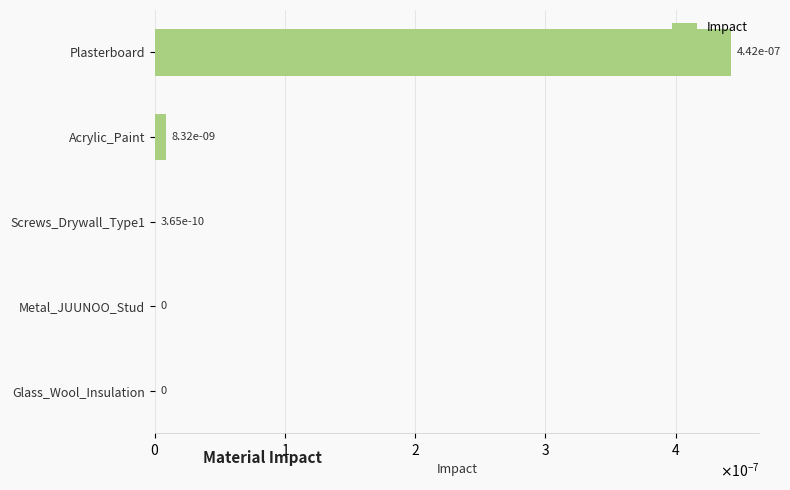

Which has a higher value, Metal_JUUNOO_Stud or Acrylic_Paint?

Acrylic_Paint